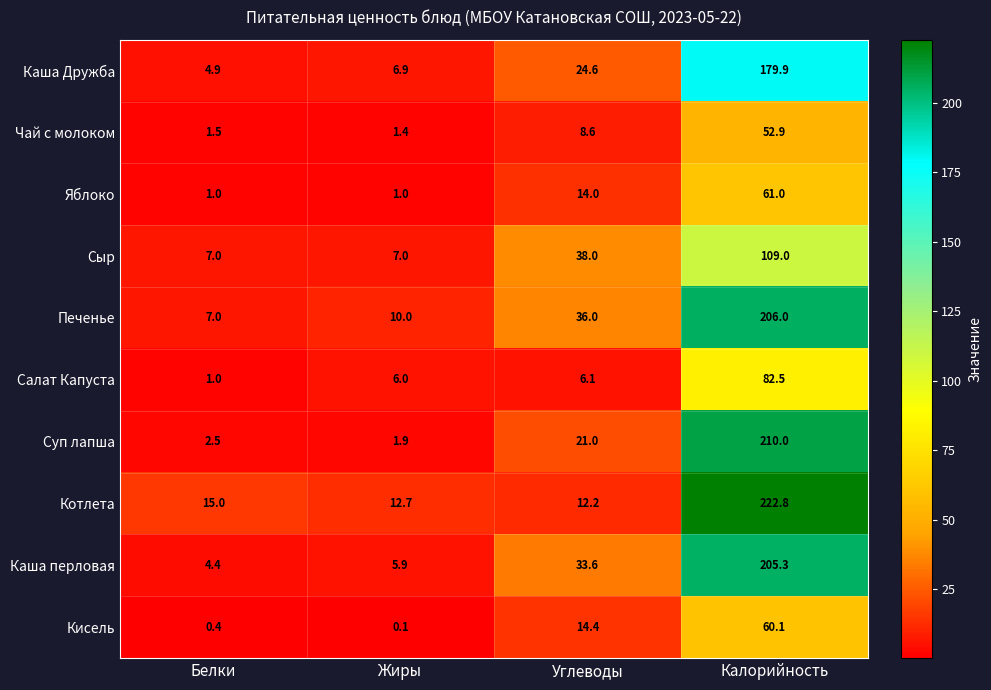

The Суп лапша series shows 1.9 at Жиры. True or false?

True